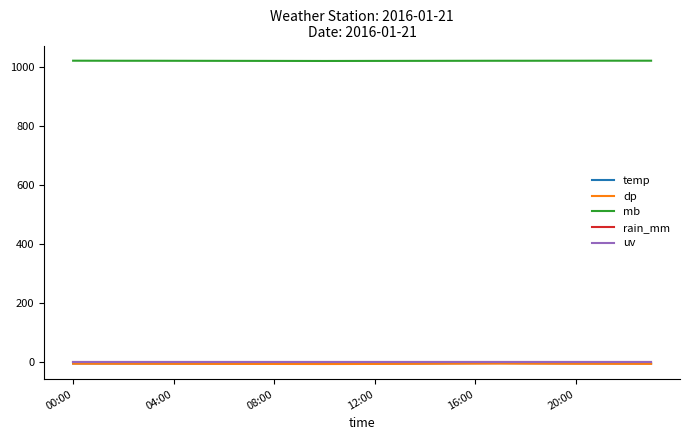

In dp, how many points are higher than both neighbors (excluding endpoints)?

1